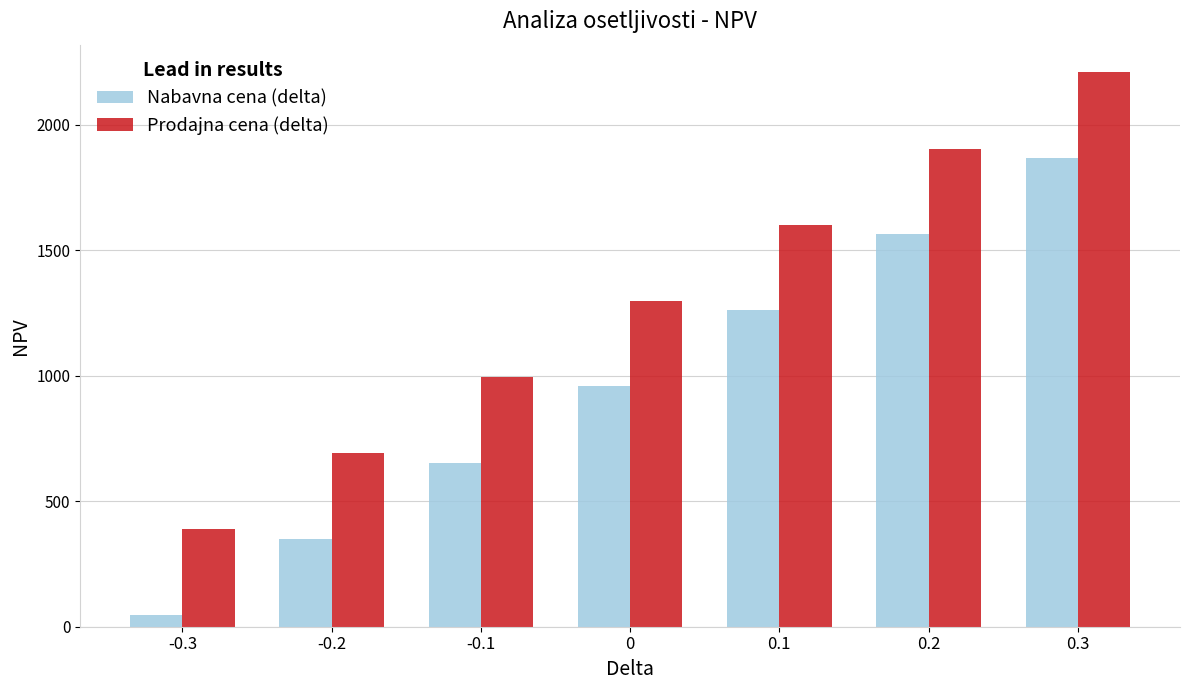

What is the sum of the Prodajna cena (delta) values at 0.2 and 0.3?

4113.6